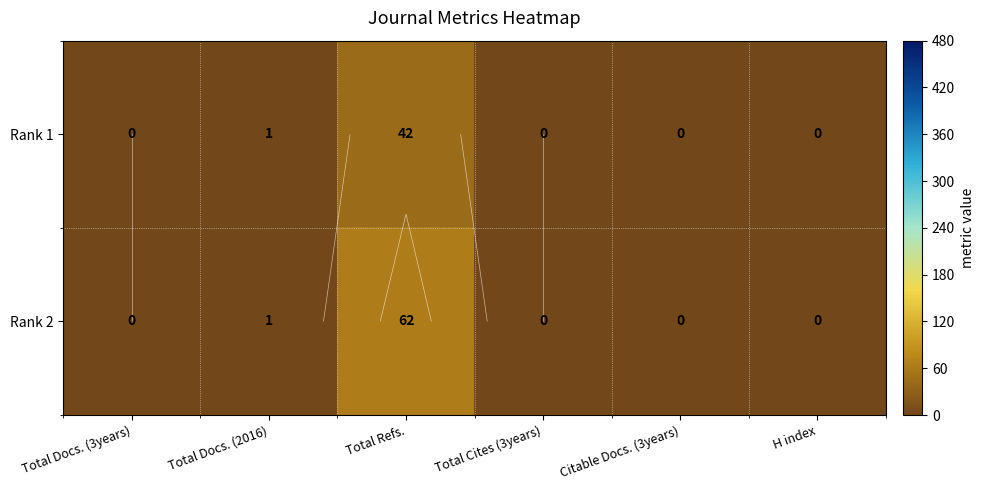

At which category is the sum across all series the highest?

Total Refs.